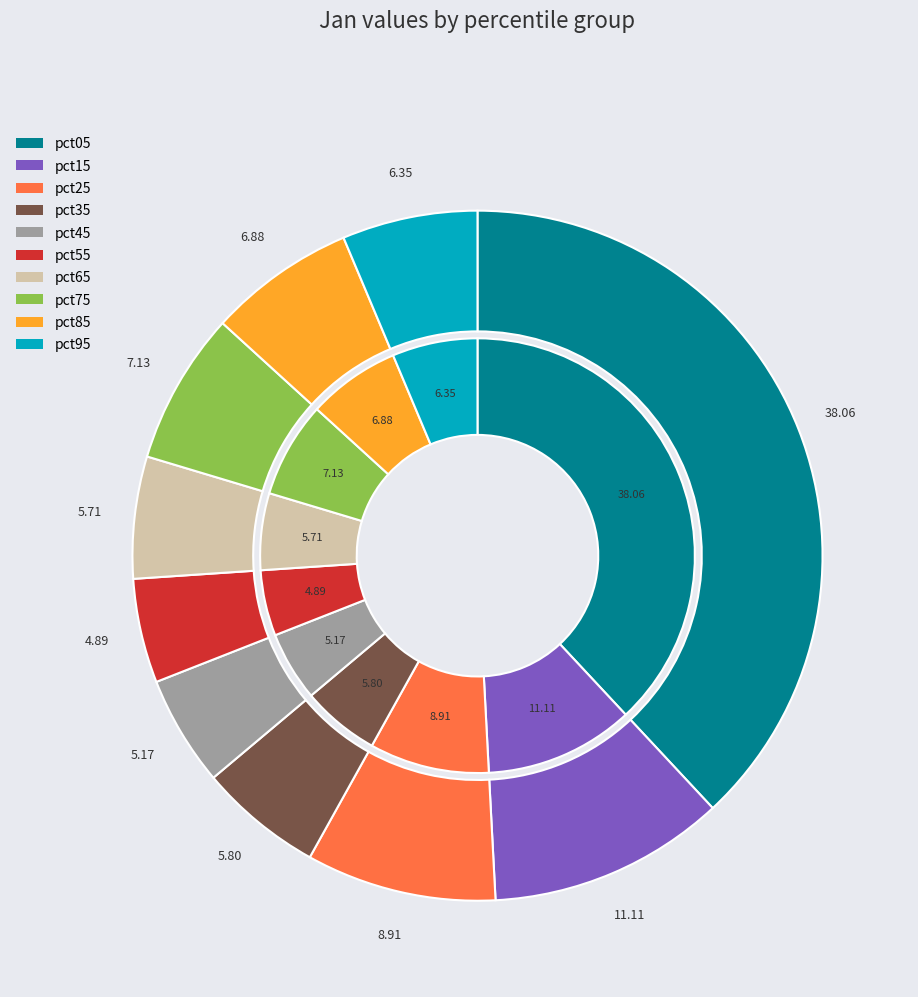

Which has a higher value, pct05 or pct45?

pct05